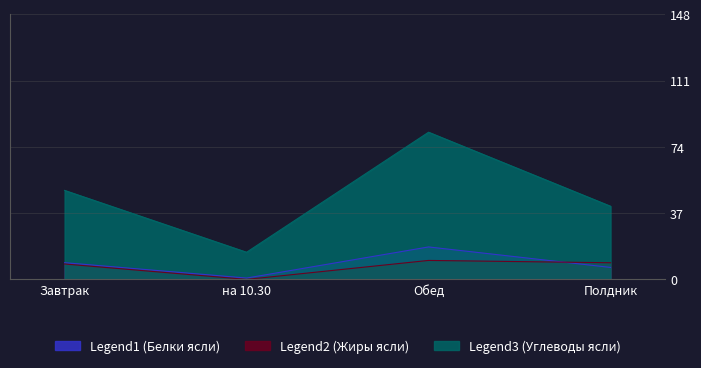

Which series changed the most between Завтрак and Полдник?

Legend3 (Углеводы ясли)